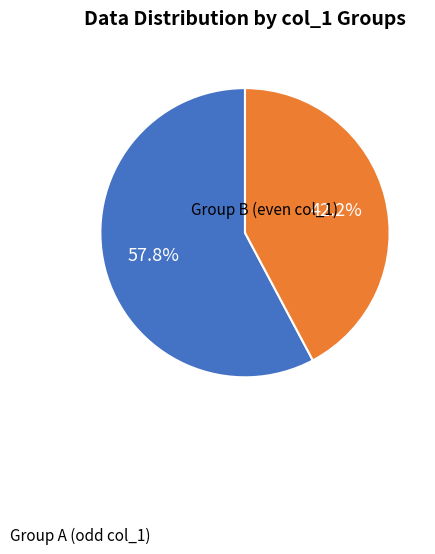

How many segments does this pie chart have?

2